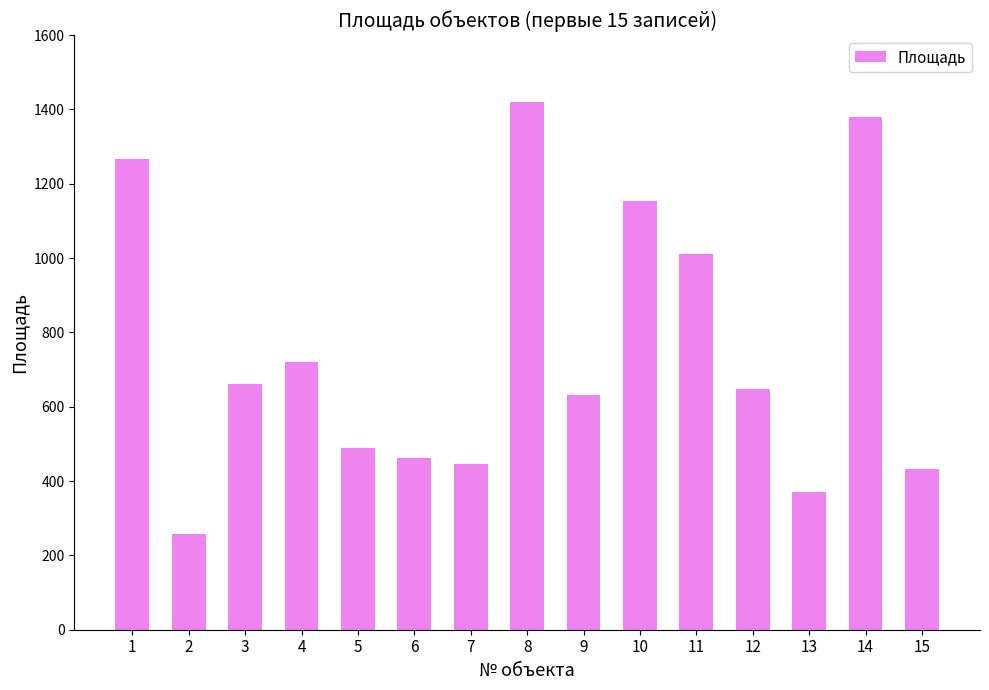

Reading left to right, what are all the values shown in this chart?

1=1266.4	2=257.0	3=661.7	4=721.0	5=489.5	6=462.0	7=445.4	8=1419.0	9=632.0	10=1154.0	11=1010.5	12=647.0	13=371.0	14=1381.0	15=433.0